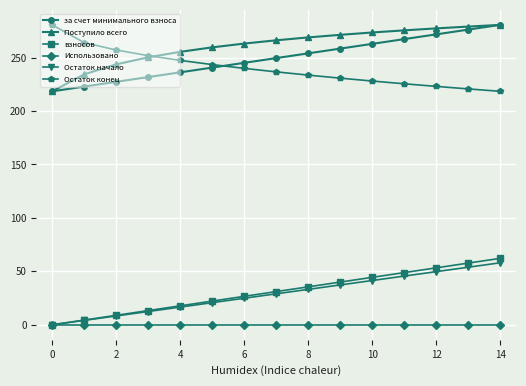

At how many categories does at least one series exceed 77?

15